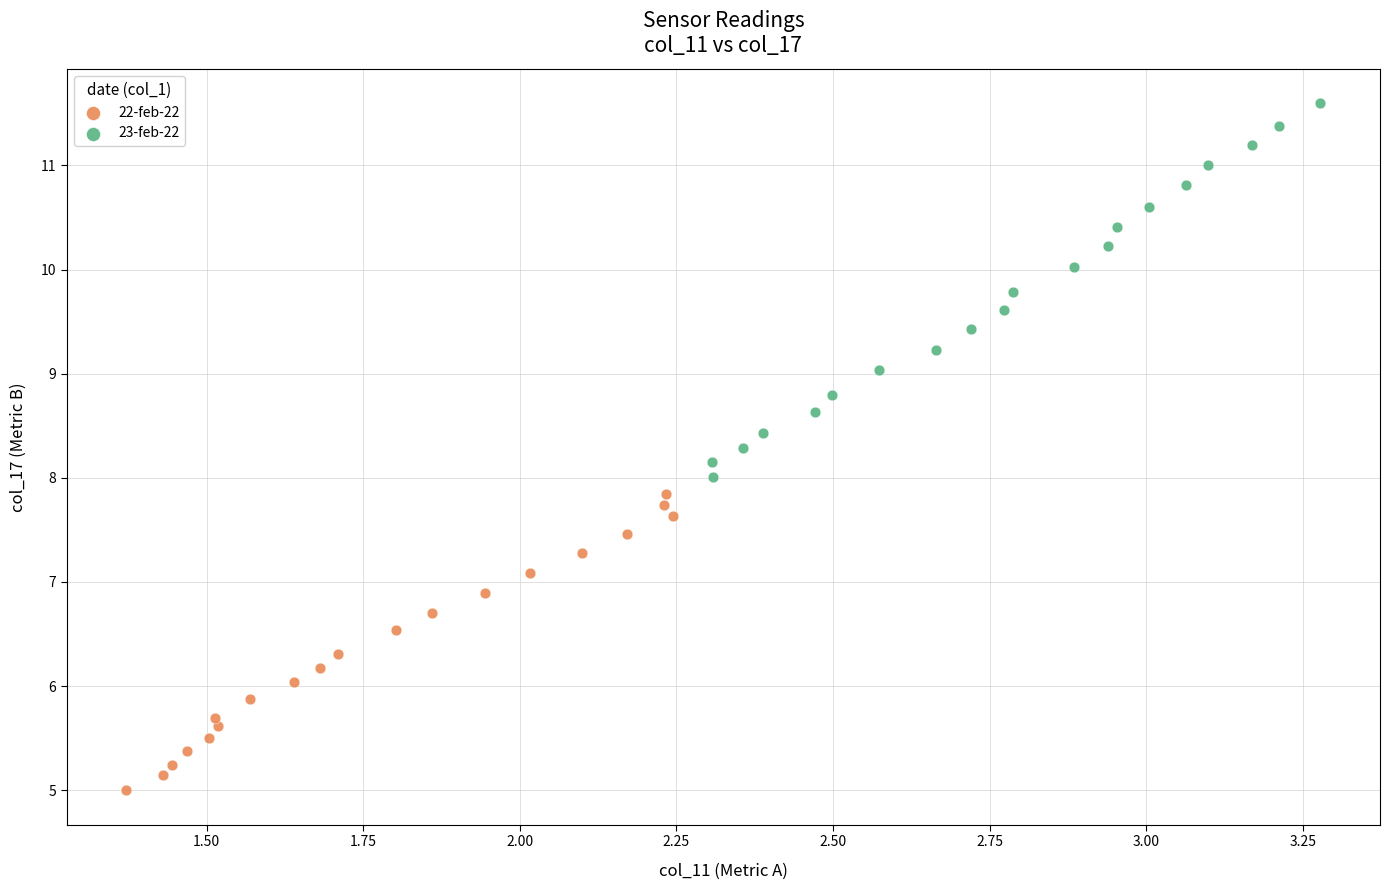

Which series contains the highest Y value?

23-feb-22